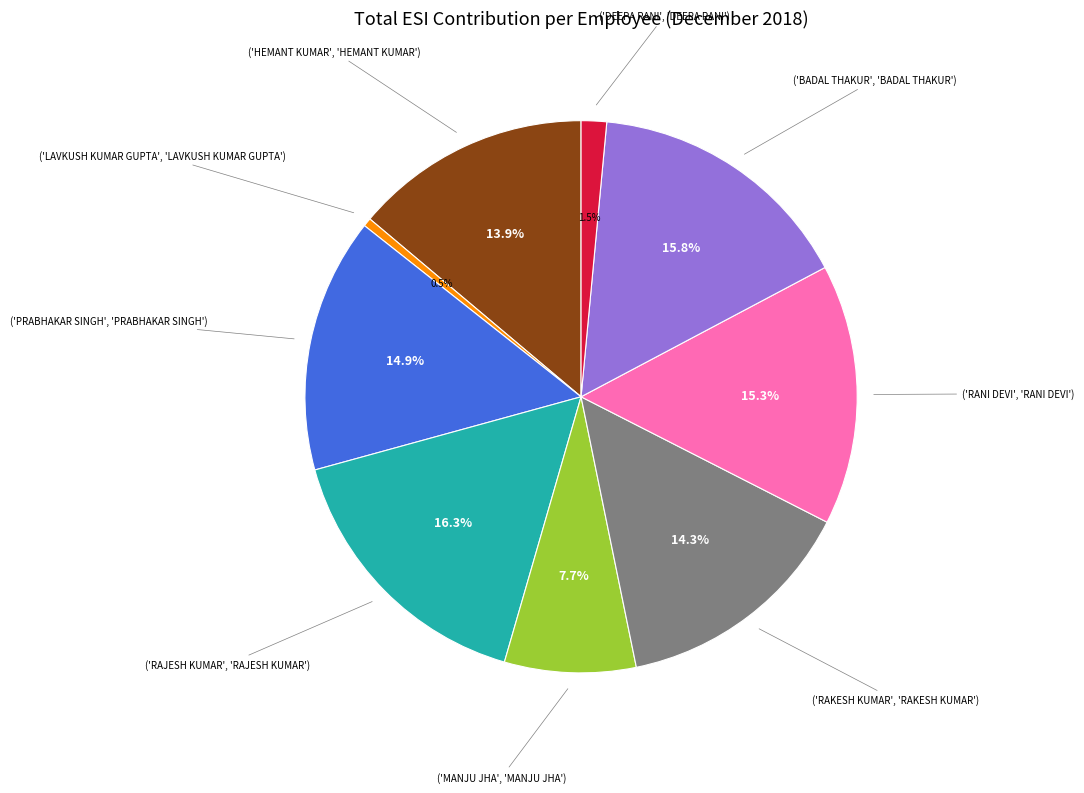

Is there a majority slice in this chart?

No